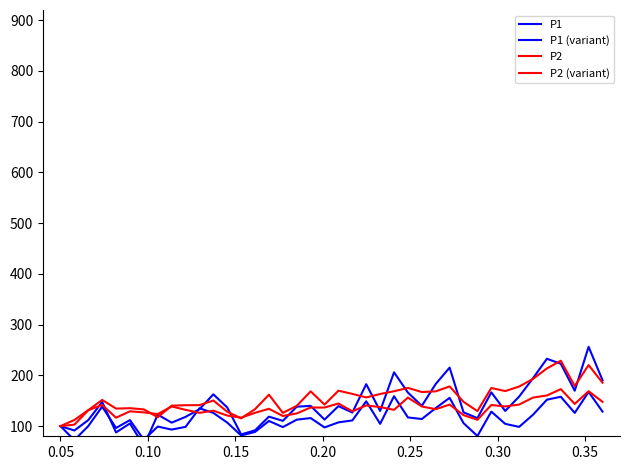

What is the minimum value for P2?

100.0